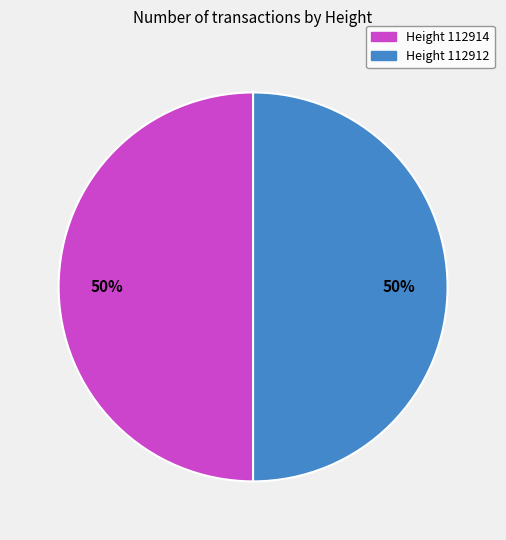

To the nearest percent, what is the average slice percentage?

50%